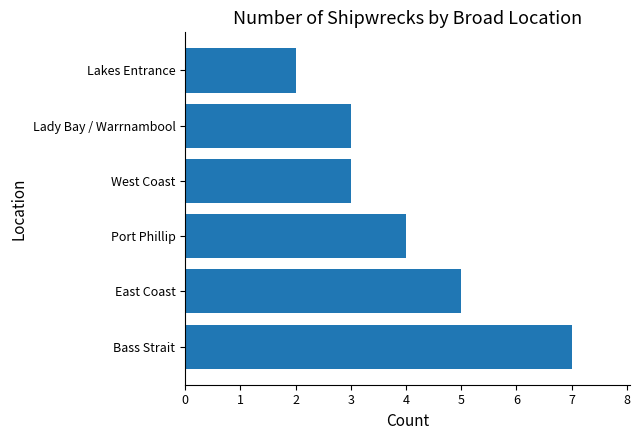

Where is the data nearest to the value 4?

Port Phillip